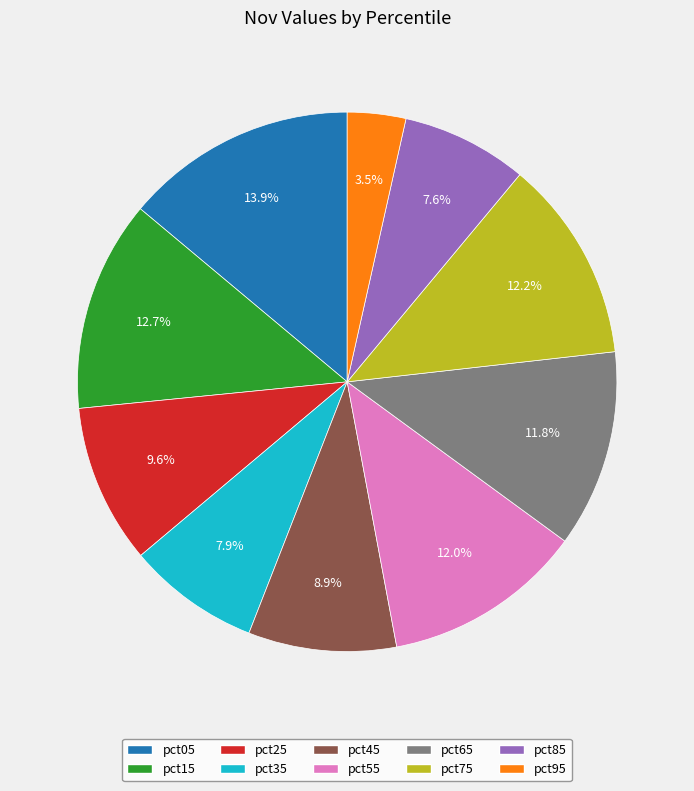

Count the number of slices in the pie.

10